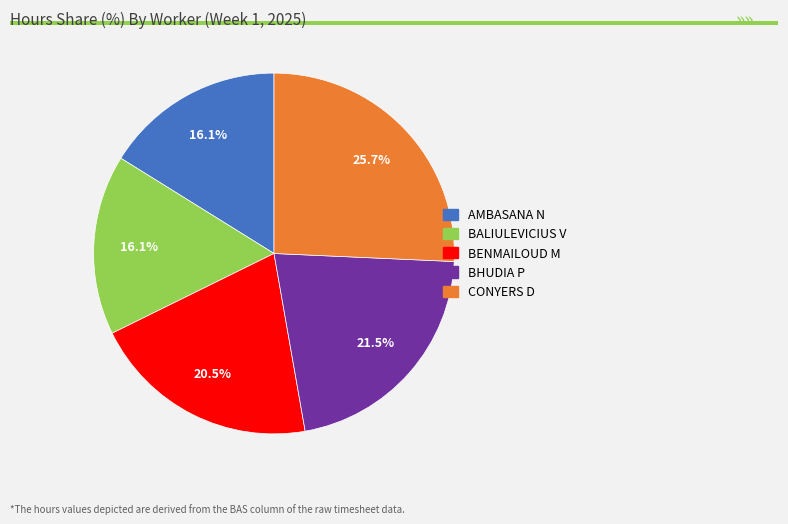

Approximately how many times larger is the value at CONYERS D compared to BALIULEVICIUS V?

1.6